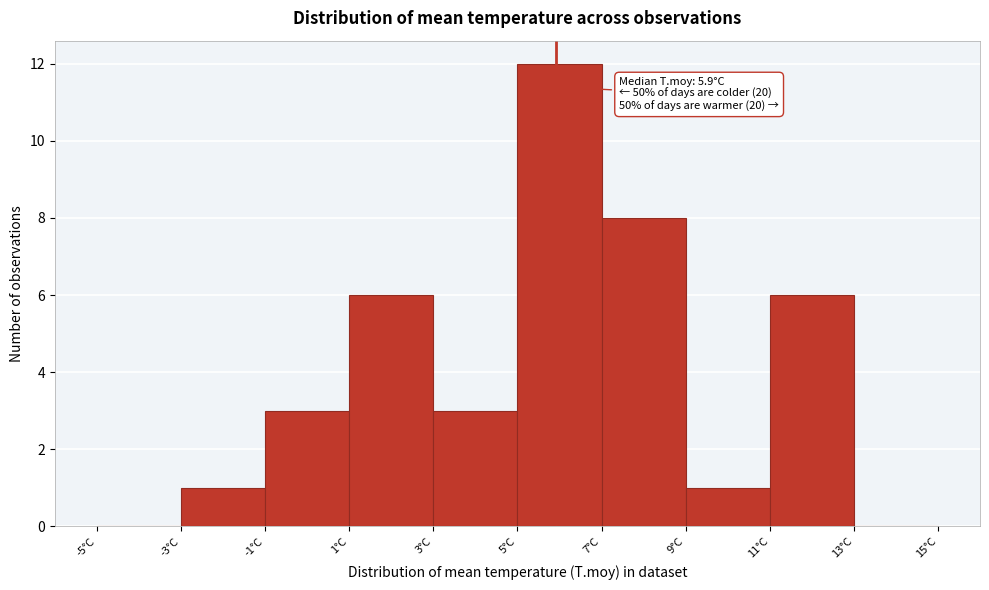

Which range on the x-axis has the tallest bar?

5 to 7